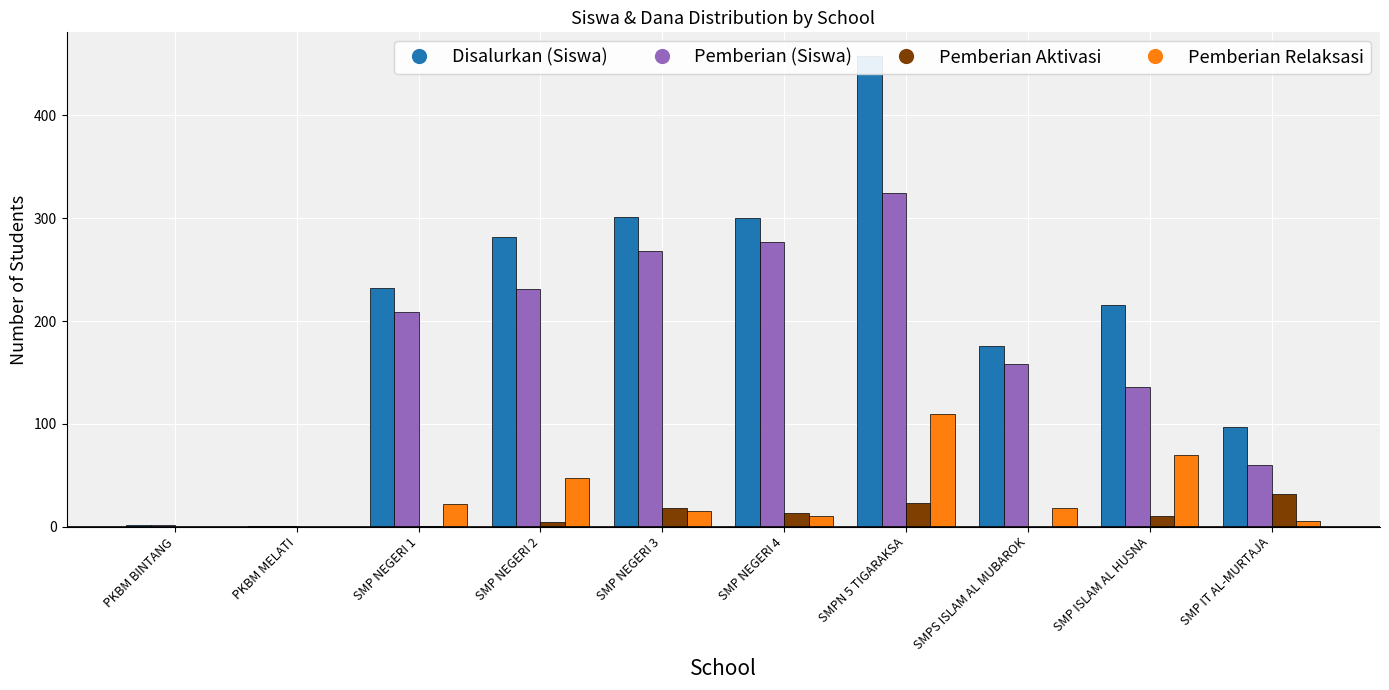

Rank the series at SMP ISLAM AL HUSNA from highest to lowest value.

Disalurkan (Siswa), Pemberian (Siswa), Pemberian Relaksasi, Pemberian Aktivasi